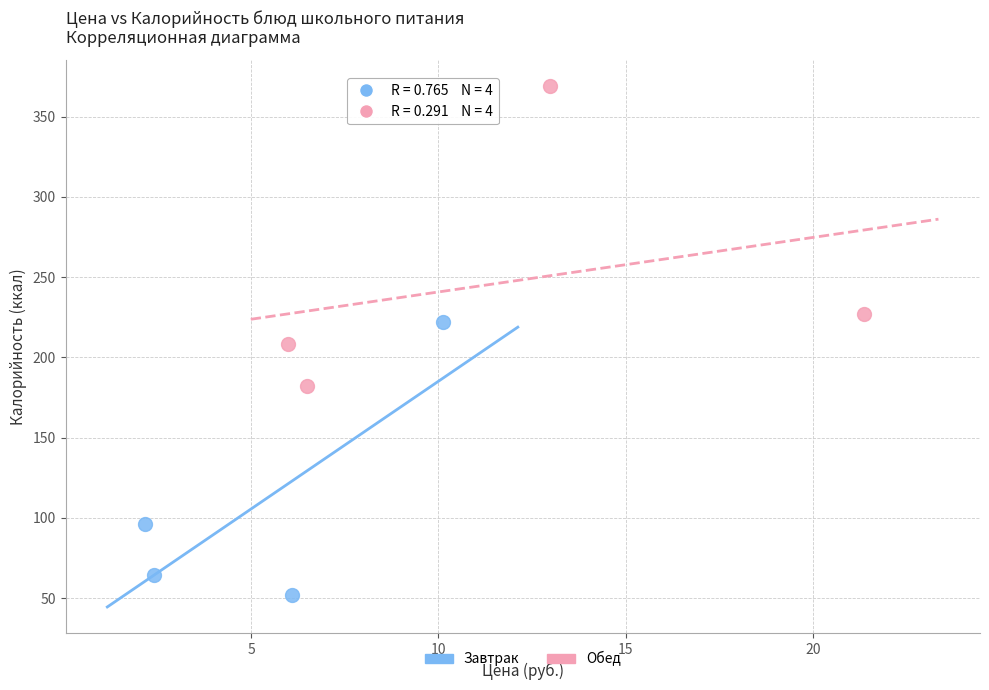

Which series has the largest Y range (max minus min)?

Обед